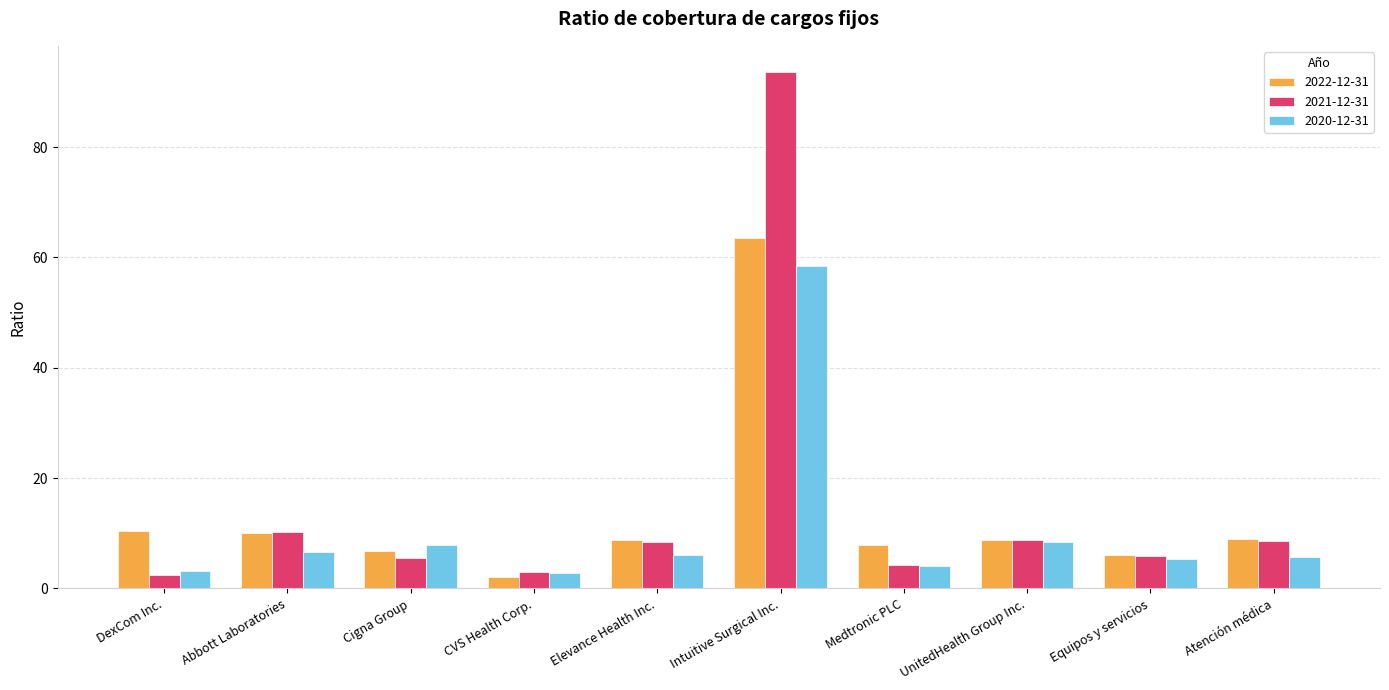

At which label is 2022-12-31 closest to 32?

DexCom Inc.